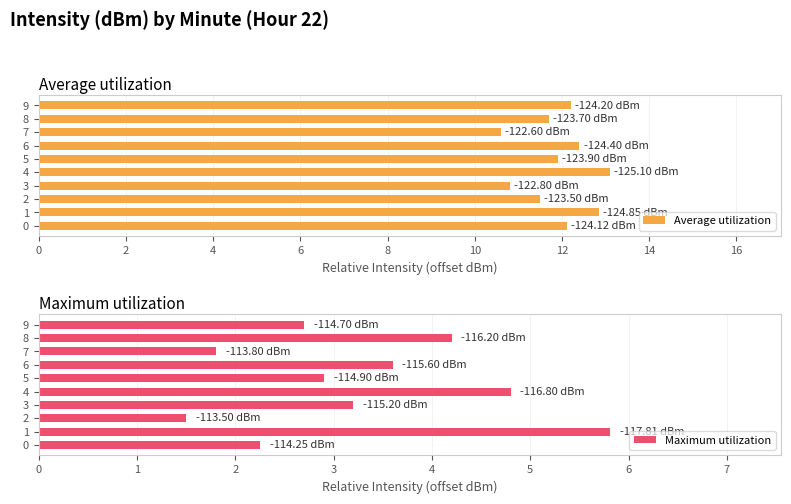

At how many categories does at least one series exceed 10?

10